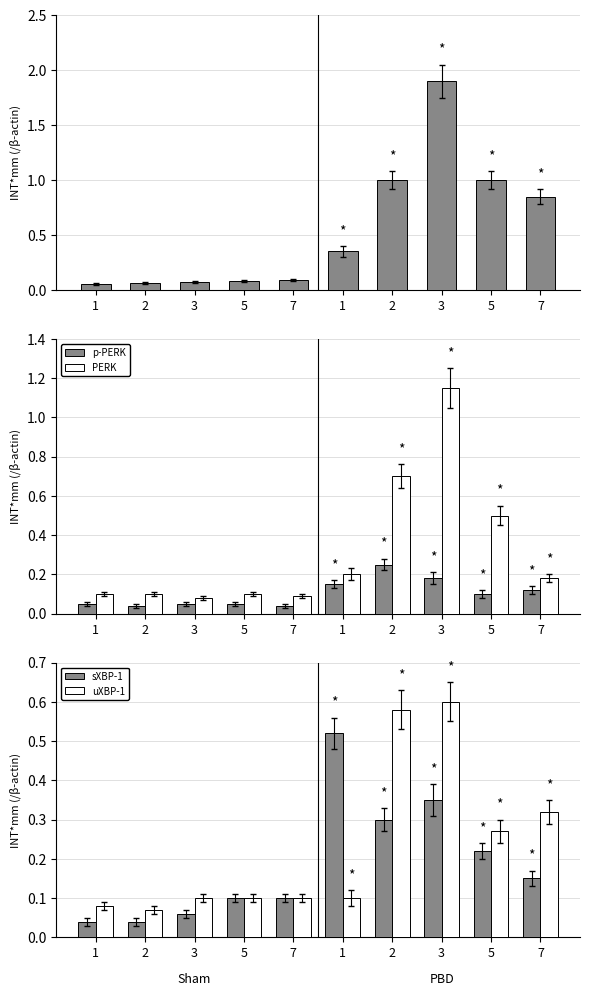

What is the average value of the p-PERK series?

0.1